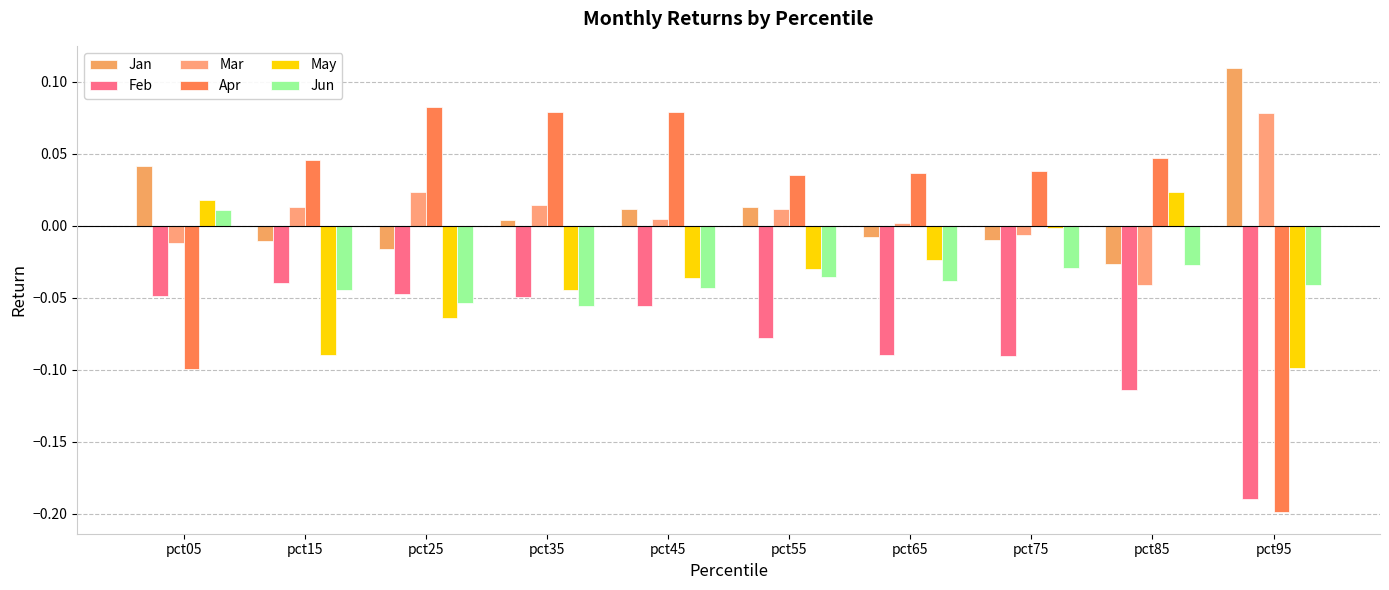

Which series has the widest spread of values?

Apr